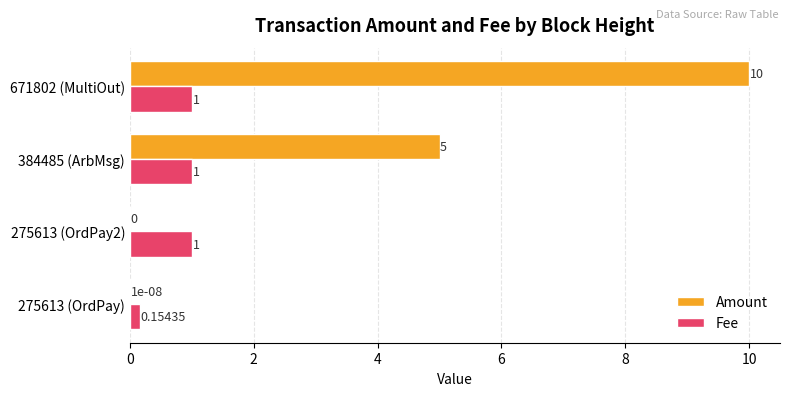

What are all the series names shown in the legend?

Amount, Fee